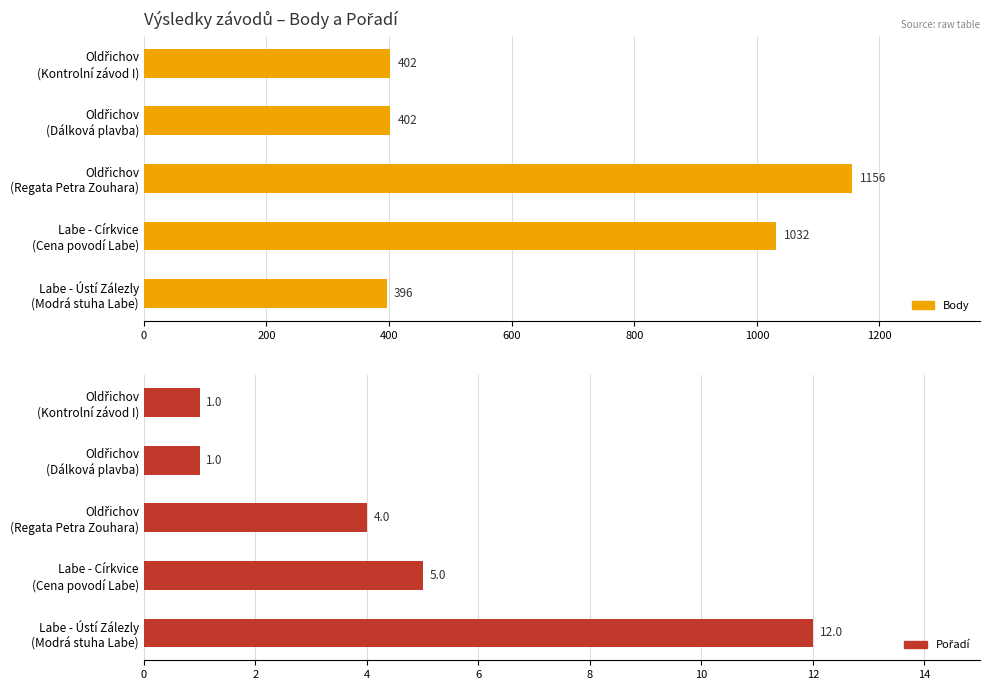

What is the average value of the Body series?

678